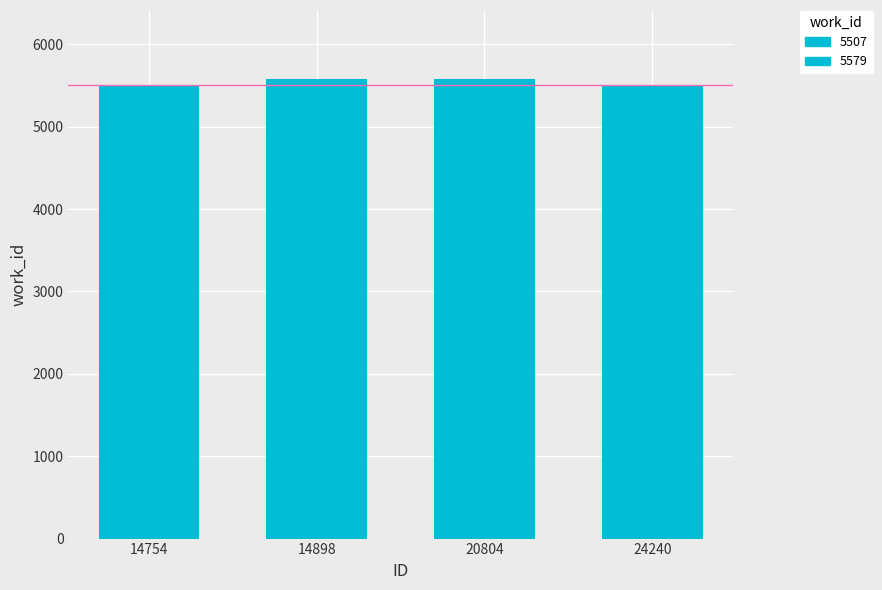

What is the value of the 4th bar from the left?

5507